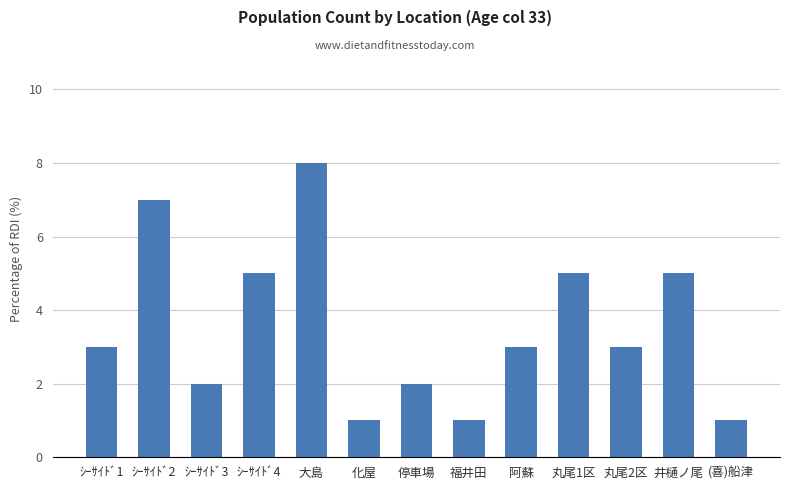

What is the greatest value displayed?

8